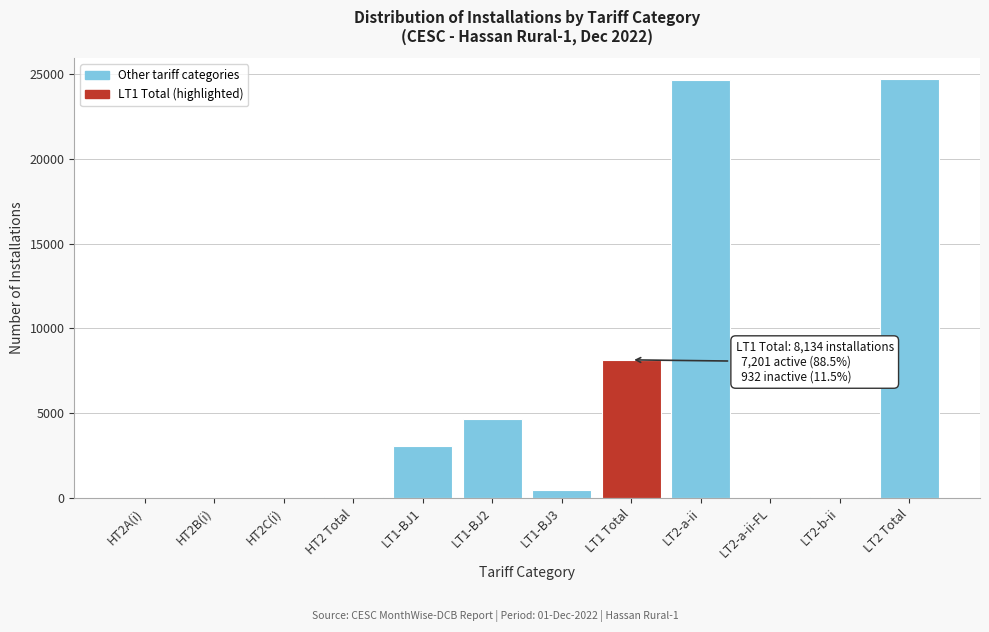

What is the change in value from LT1-BJ2 to LT2 Total?

+20061